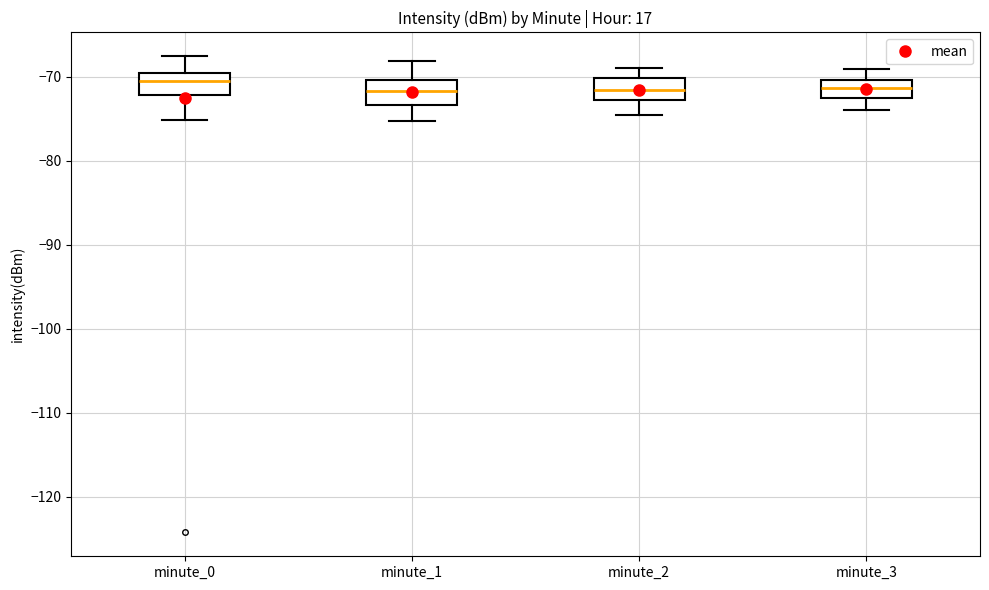

Reading left to right, transcribe this box plot: for each box, give where its median line is, the range the box spans, and where its two whiskers end, as read against the y-axis. The values are not printed on the chart, so give them approximately, as read against the axis.

minute_0: median -70 (inside the box), box -72 to -70, whiskers -75 to -68
minute_1: median -72, box -73 to -70, whiskers -75 to -68
minute_2: median -72, box -73 to -70, whiskers -75 to -69
minute_3: median -71, box -73 to -70, whiskers -74 to -69